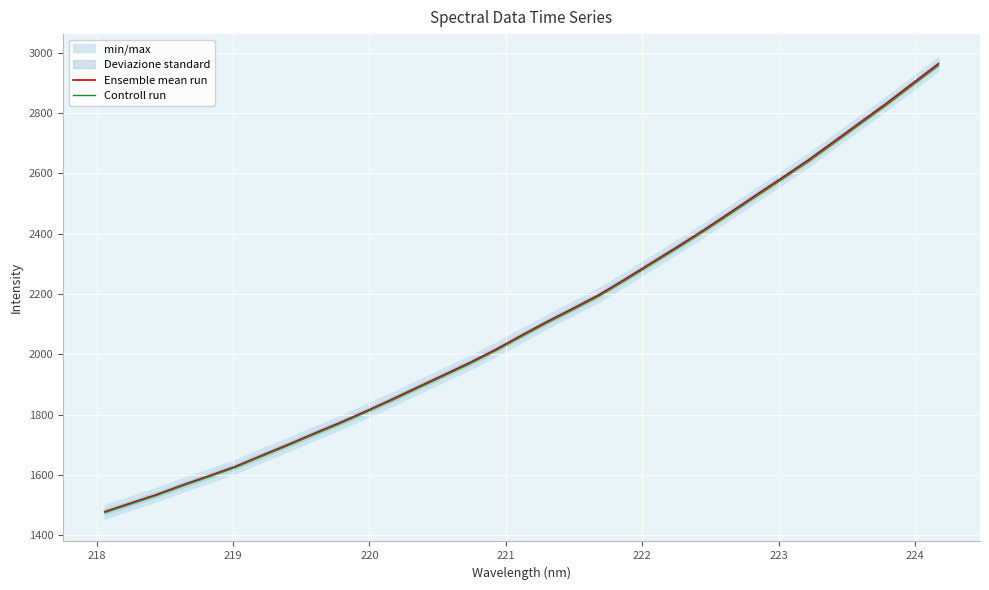

How many values in the Ensemble mean run series are below 2063?

16